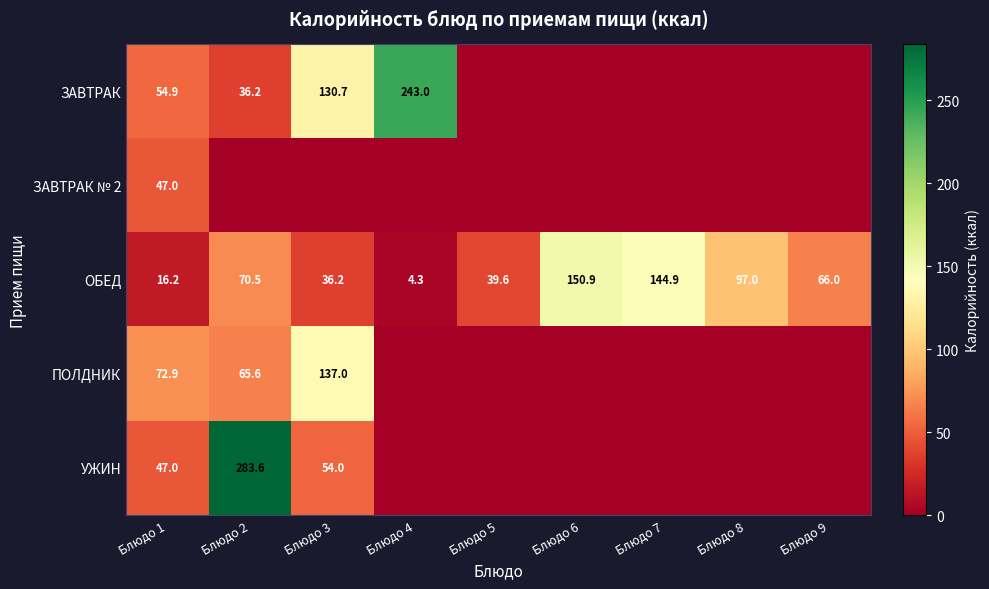

Is the value of ПОЛДНИК at Блюдо 3 greater than the value of УЖИН at Блюдо 1?

Yes